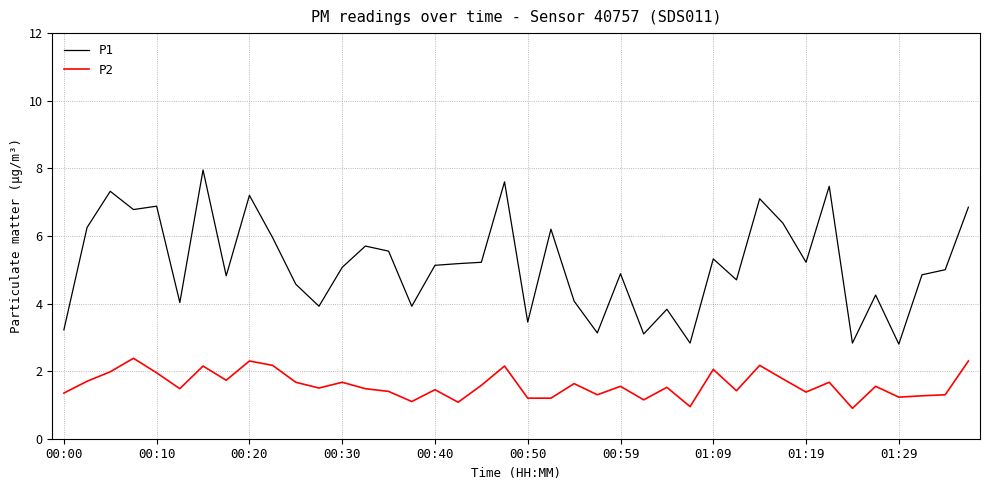

Which series has the largest range (max minus min)?

P1